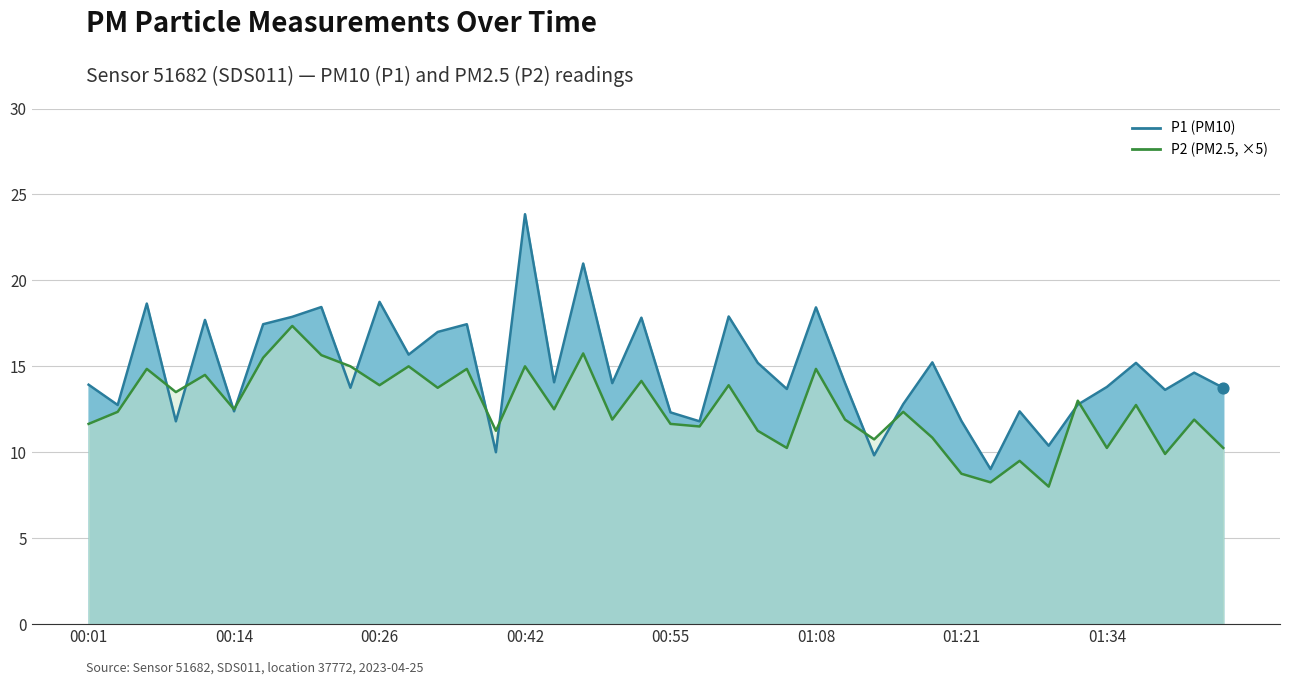

Which series has the largest Y range (max minus min)?

P1 line